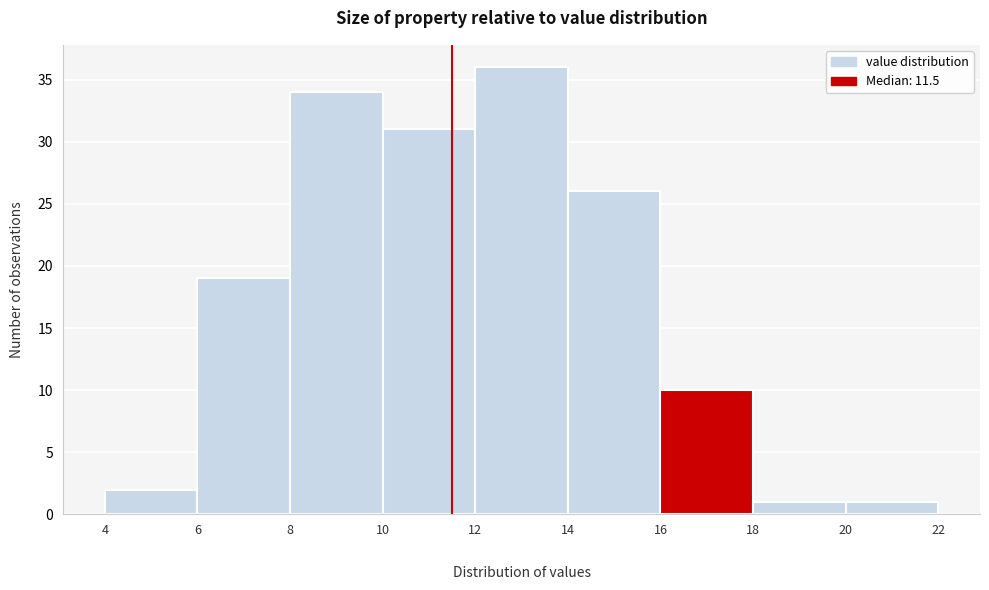

What is the height of the bar covering 6 to 8 on the x-axis? The values are not printed on the chart, so give them approximately, as read against the axis.

19